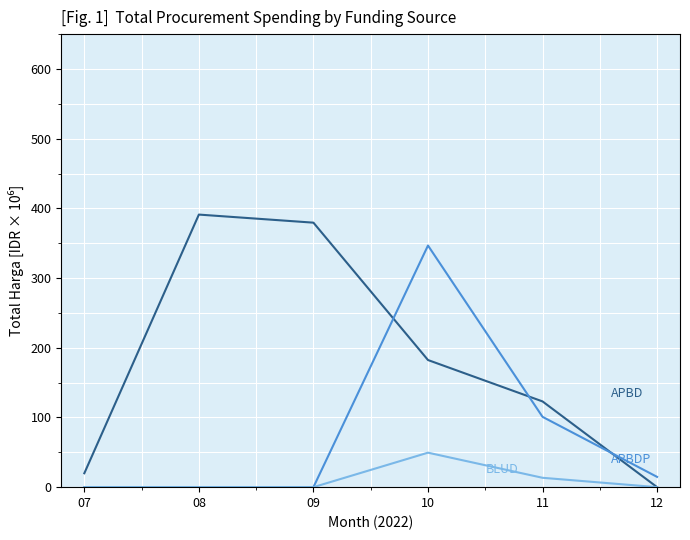

What is the total value across all series at 12?

14.8